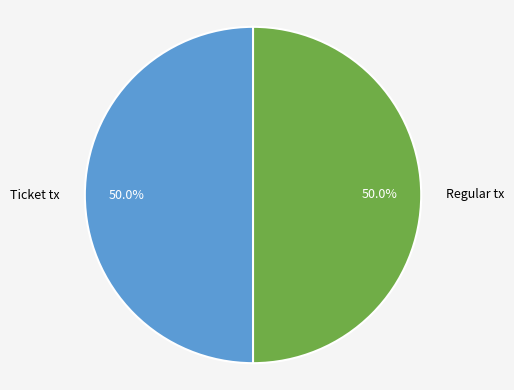

What is the ratio of the value at Ticket tx to the value at Regular tx?

1.0